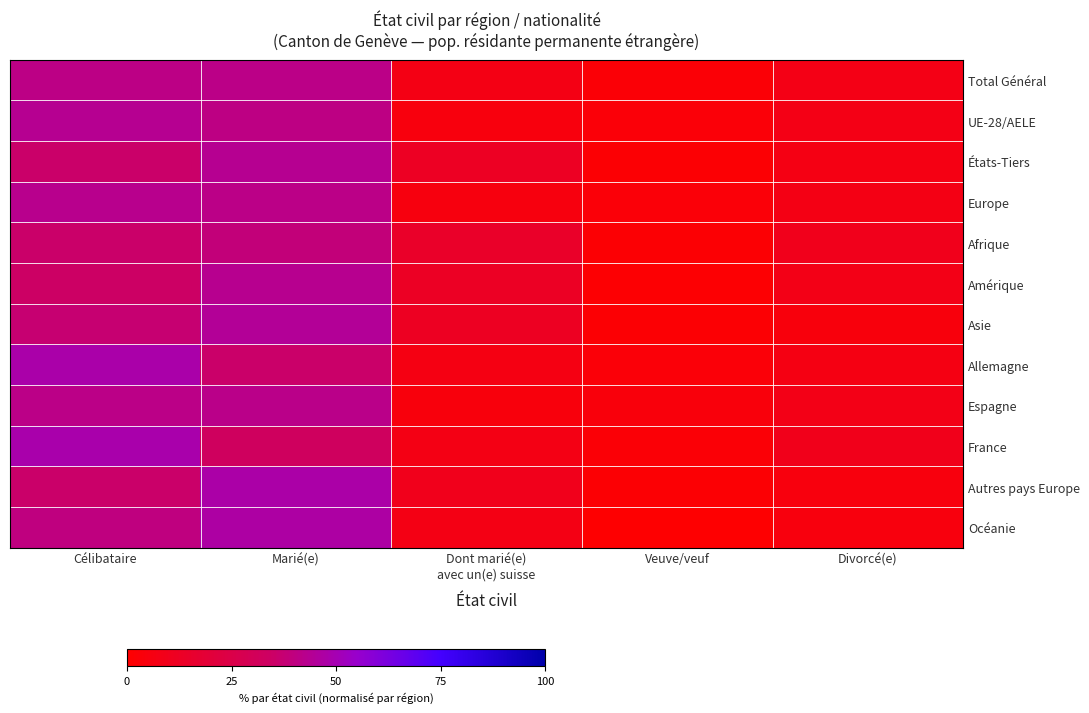

Reading left to right, extract all data points from this chart.

Total Général: Célibataire=41.2	Marié(e)=41.8	Dont marié(e)
avec un(e) suisse=7.0	Veuve/veuf=2.6	Divorcé(e)=7.4
UE-28/AELE: Célibataire=43.6	Marié(e)=40.9	Dont marié(e)
avec un(e) suisse=4.8	Veuve/veuf=2.9	Divorcé(e)=7.7
États-Tiers: Célibataire=35.7	Marié(e)=43.7	Dont marié(e)
avec un(e) suisse=12.1	Veuve/veuf=1.7	Divorcé(e)=6.8
Europe: Célibataire=42.8	Marié(e)=41.6	Dont marié(e)
avec un(e) suisse=5.3	Veuve/veuf=2.8	Divorcé(e)=7.4
Afrique: Célibataire=35.7	Marié(e)=38.9	Dont marié(e)
avec un(e) suisse=14.3	Veuve/veuf=1.7	Divorcé(e)=9.4
Amérique: Célibataire=34.4	Marié(e)=43.2	Dont marié(e)
avec un(e) suisse=12.8	Veuve/veuf=1.3	Divorcé(e)=8.2
Asie: Célibataire=37.4	Marié(e)=44.7	Dont marié(e)
avec un(e) suisse=11.7	Veuve/veuf=1.8	Divorcé(e)=4.3
Allemagne: Célibataire=48.4	Marié(e)=35.9	Dont marié(e)
avec un(e) suisse=6.4	Veuve/veuf=2.7	Divorcé(e)=6.6
Espagne: Célibataire=41.5	Marié(e)=42.0	Dont marié(e)
avec un(e) suisse=4.6	Veuve/veuf=4.1	Divorcé(e)=7.9
France: Célibataire=48.6	Marié(e)=32.4	Dont marié(e)
avec un(e) suisse=7.3	Veuve/veuf=2.5	Divorcé(e)=9.2
Autres pays Europe: Célibataire=35.7	Marié(e)=47.8	Dont marié(e)
avec un(e) suisse=9.7	Veuve/veuf=1.9	Divorcé(e)=4.8
Océanie: Célibataire=40.2	Marié(e)=47.2	Dont marié(e)
avec un(e) suisse=7.3	Veuve/veuf=0.6	Divorcé(e)=4.7